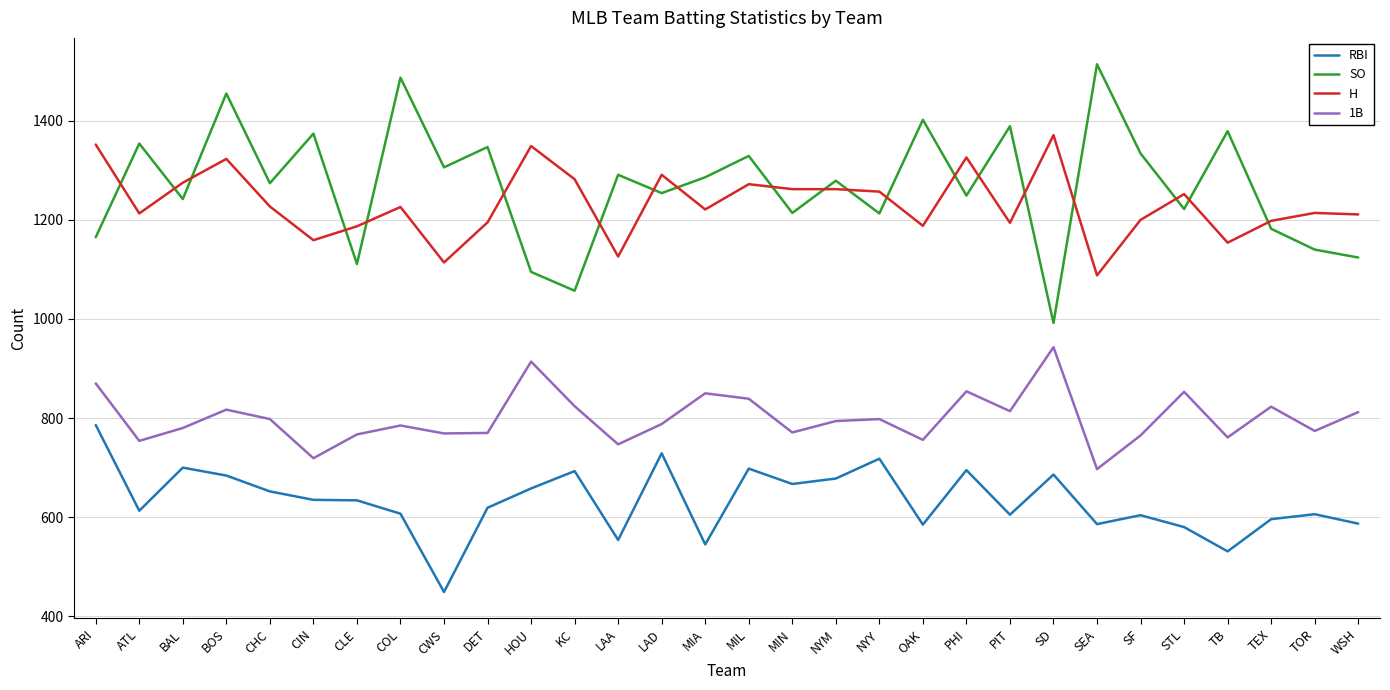

List the series in order of their peak value, lowest first.

RBI, 1B, H, SO